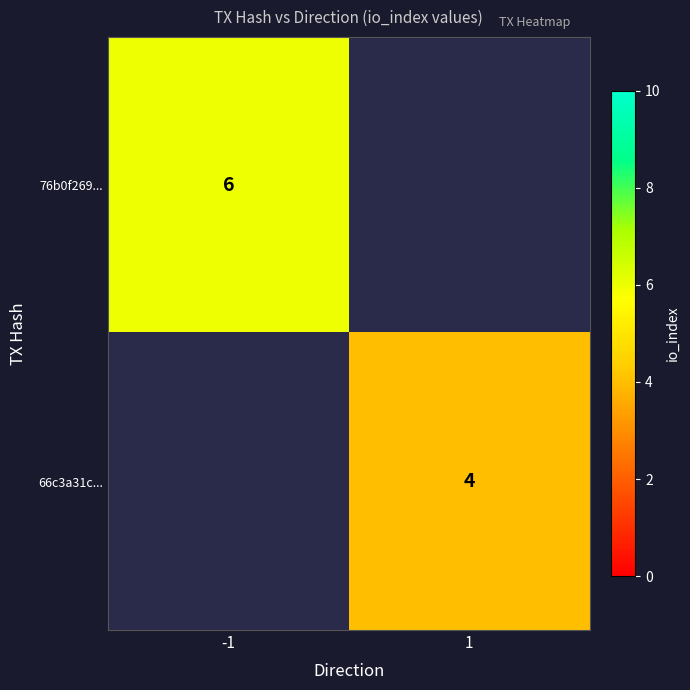

Is the value of 76b0f269... at -1 greater than the value of 66c3a31c... at 1?

Yes